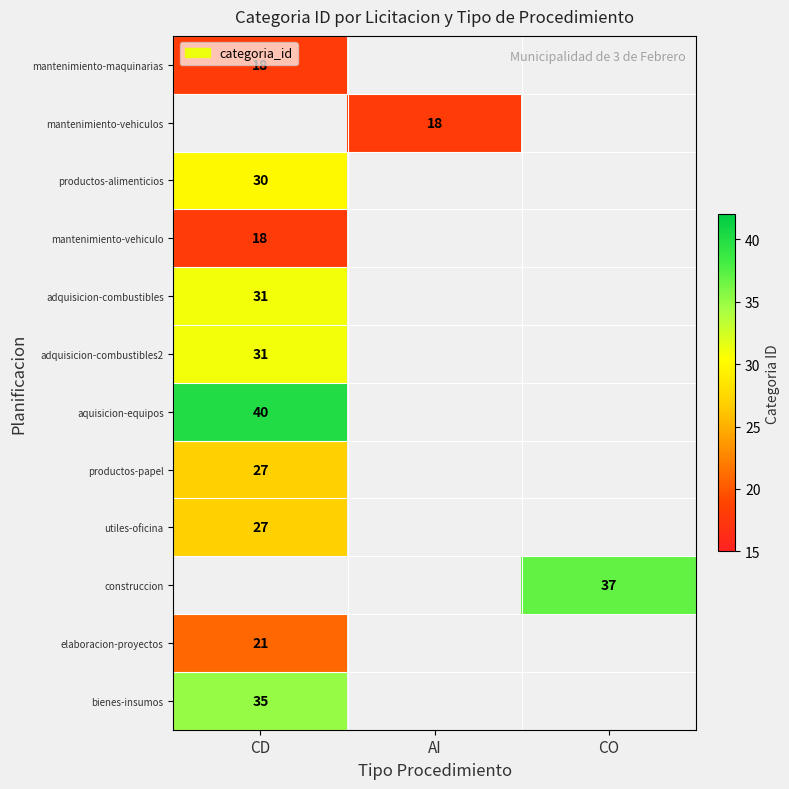

Is it true that mantenimiento-vehiculo equals 18 at CD?

True